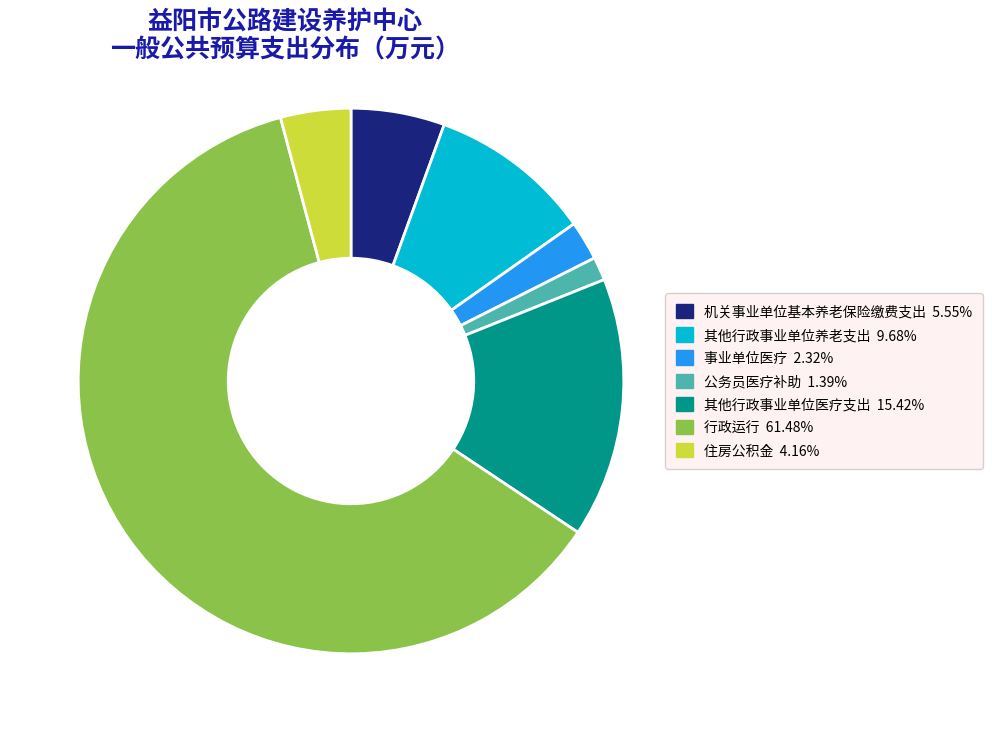

Rank the categories by value from lowest to highest.

公务员医疗补助, 事业单位医疗, 住房公积金, 机关事业单位基本养老保险缴费支出, 其他行政事业单位养老支出, 其他行政事业单位医疗支出, 行政运行